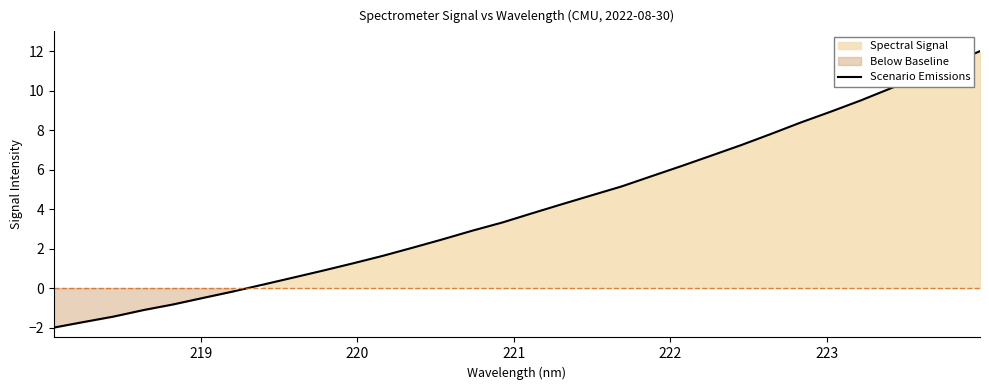

What is the minimum value for Scenario Emissions?

-2.0